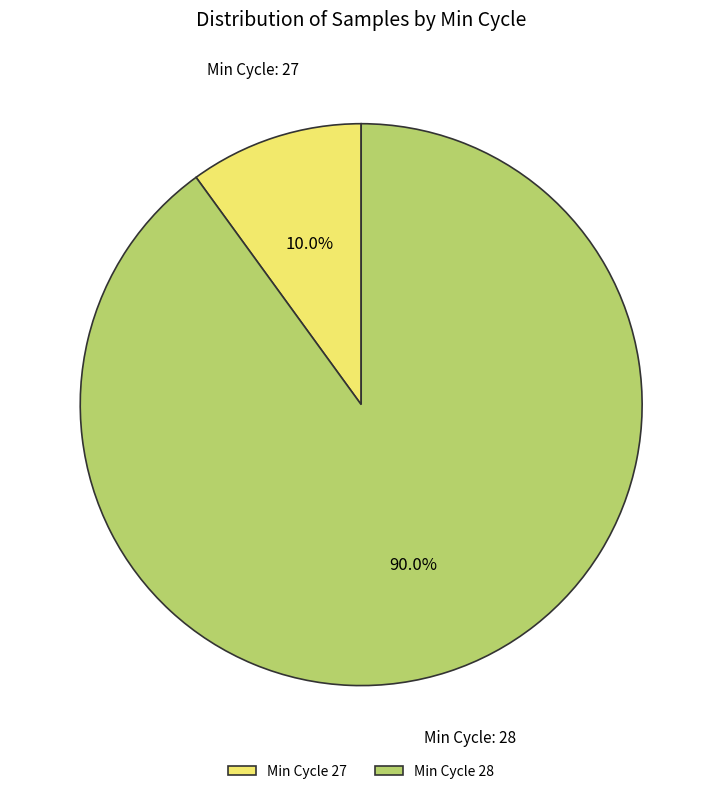

Which slice represents more than half of the pie?

Min Cycle 28